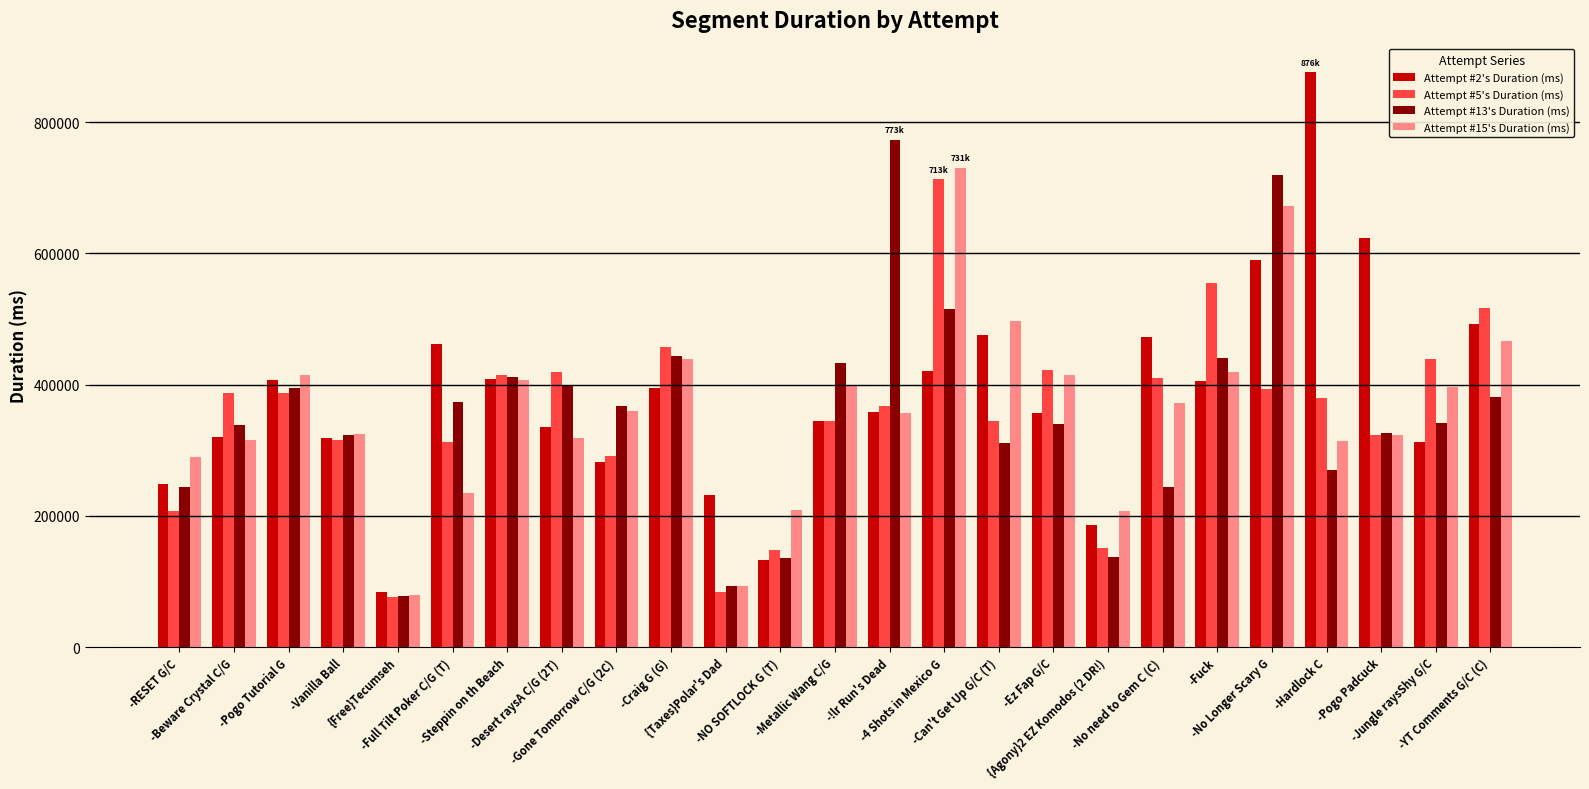

Which series changed the most between -RESET G/C and -No Longer Scary G?

Attempt #13's Duration (ms)